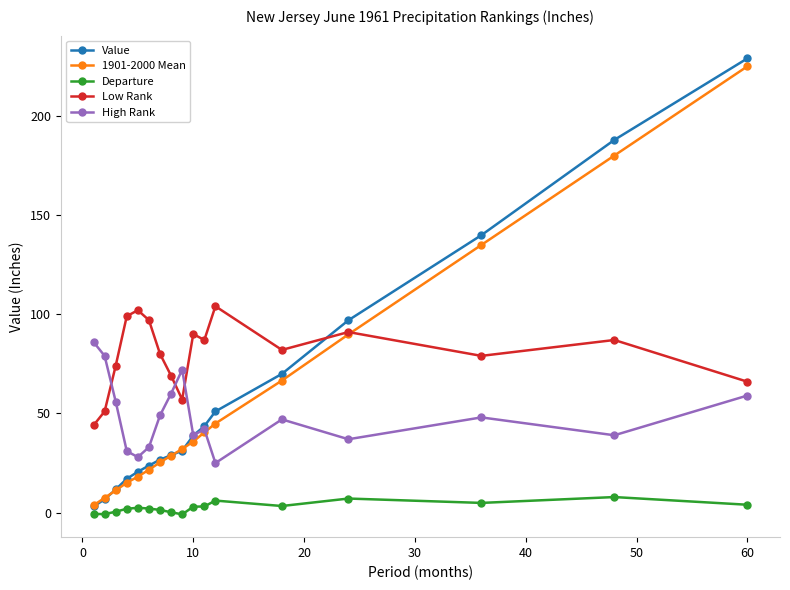

True or false: Low Rank and Departure intersect in this chart.

False